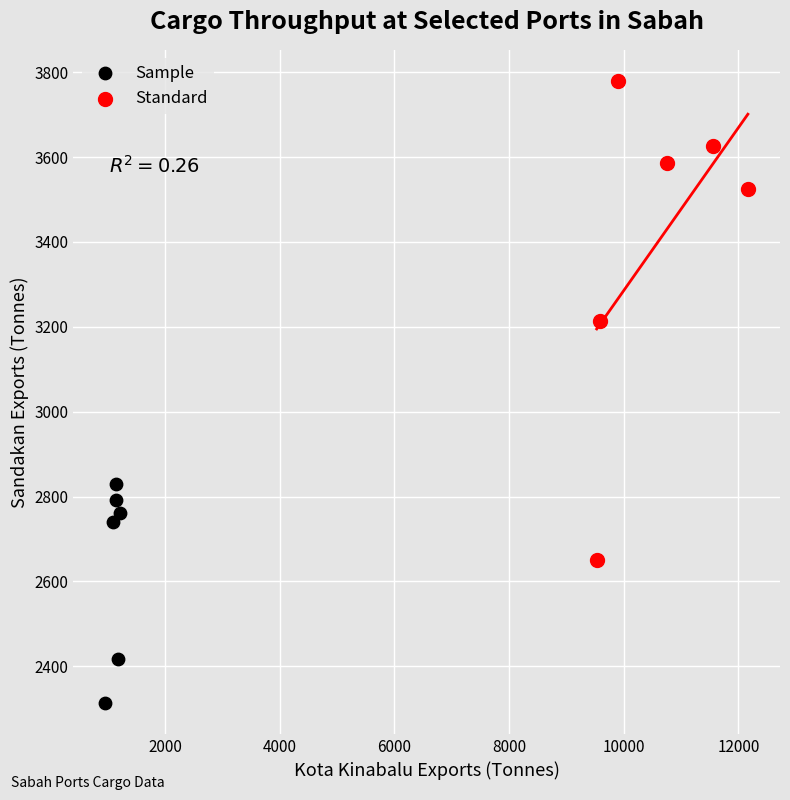

Which series contains the lowest Y value?

Sample